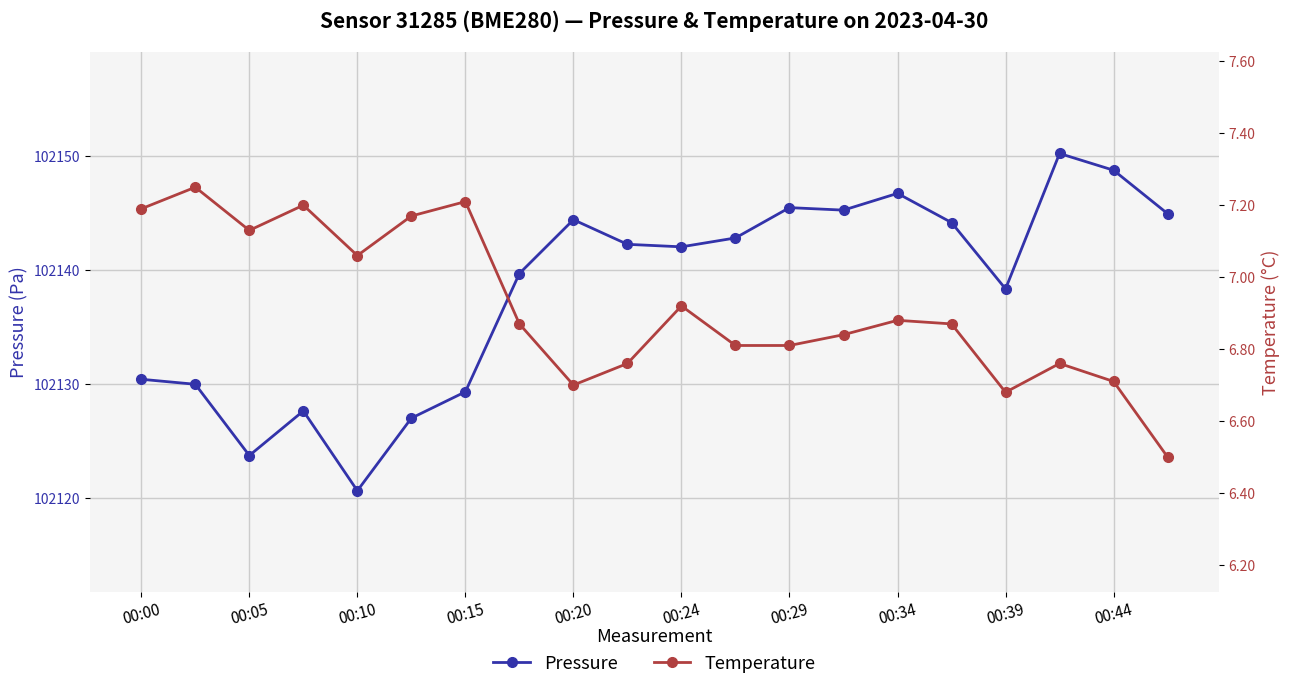

List the series in order of their peak value, lowest first.

temperature, pressure